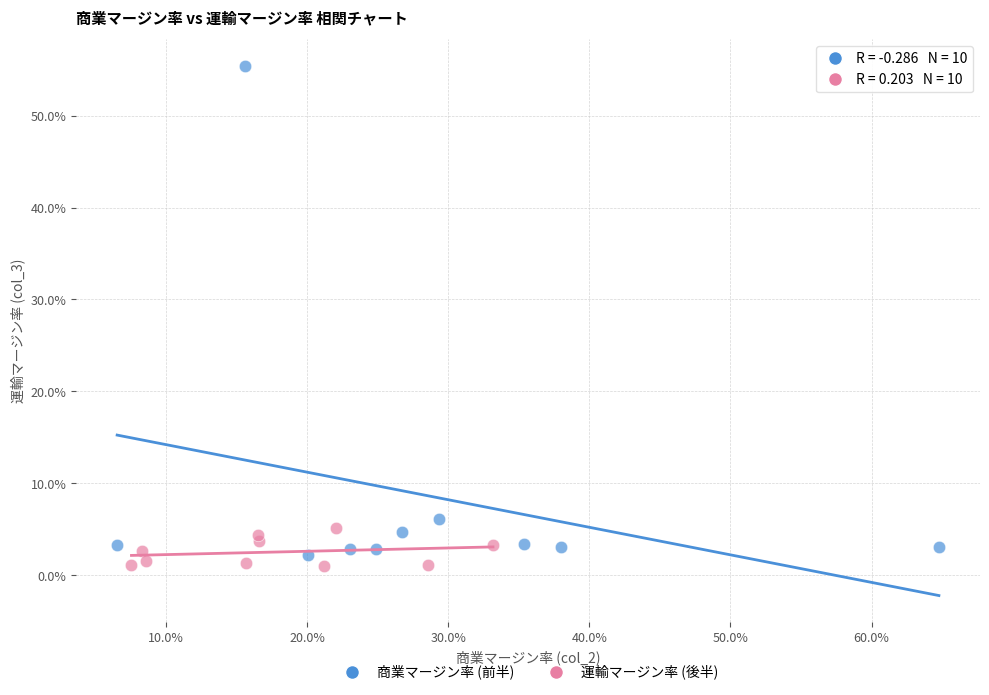

Which series has the widest spread of Y values?

商業マージン率 (前半)